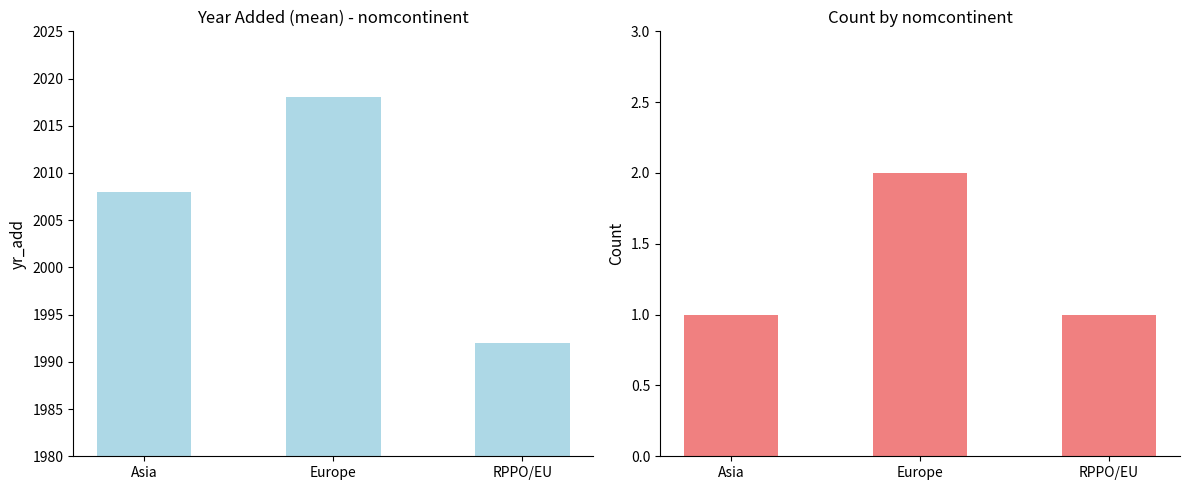

The value of count at Asia is 1. True or false?

False